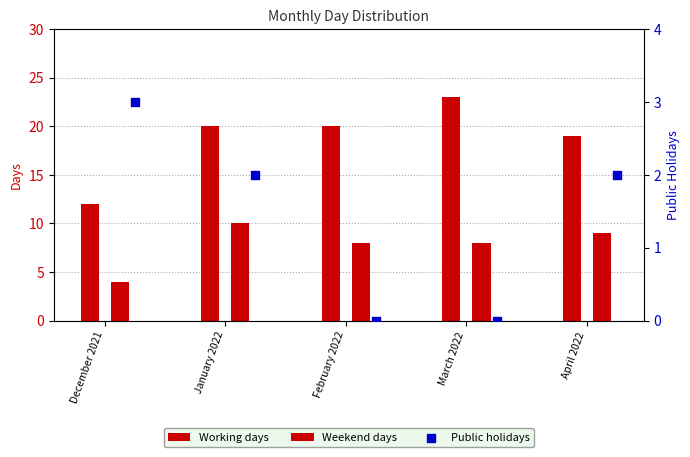

Which series reaches the minimum Y coordinate?

Public holidays